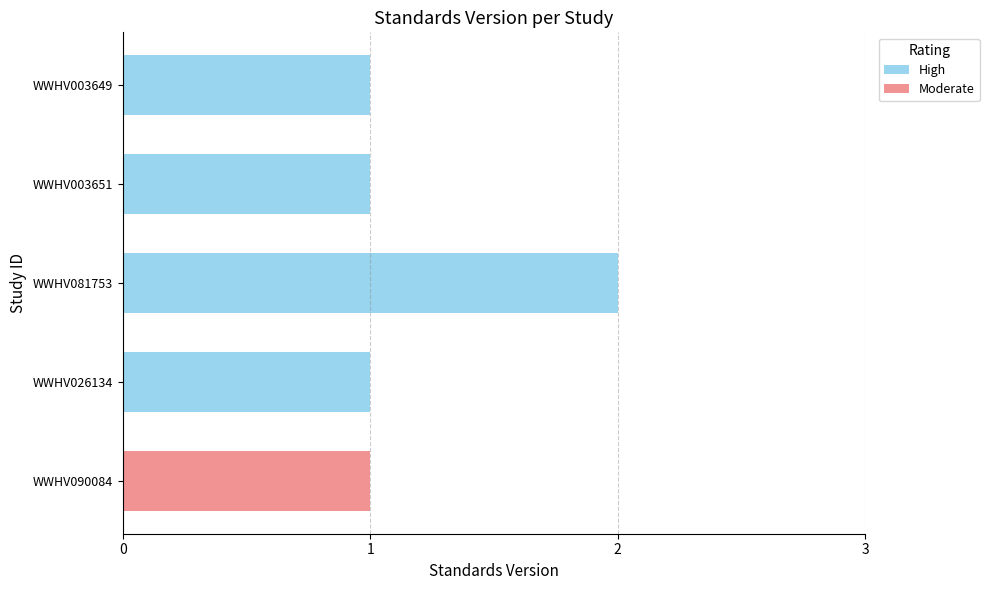

At which category is the sum across all series the highest?

WWHV081753